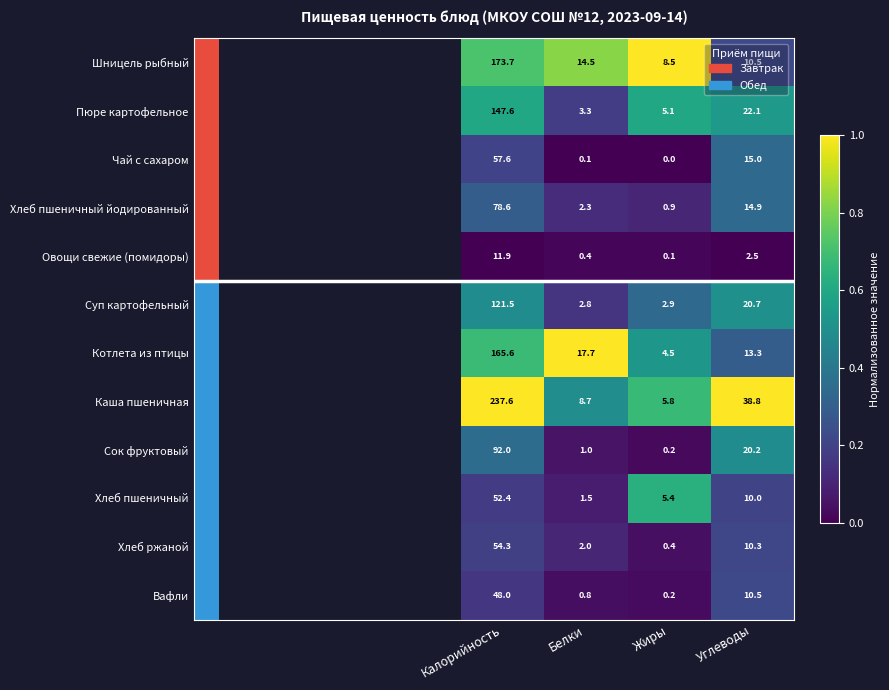

At how many categories does at least one series exceed 0?

4